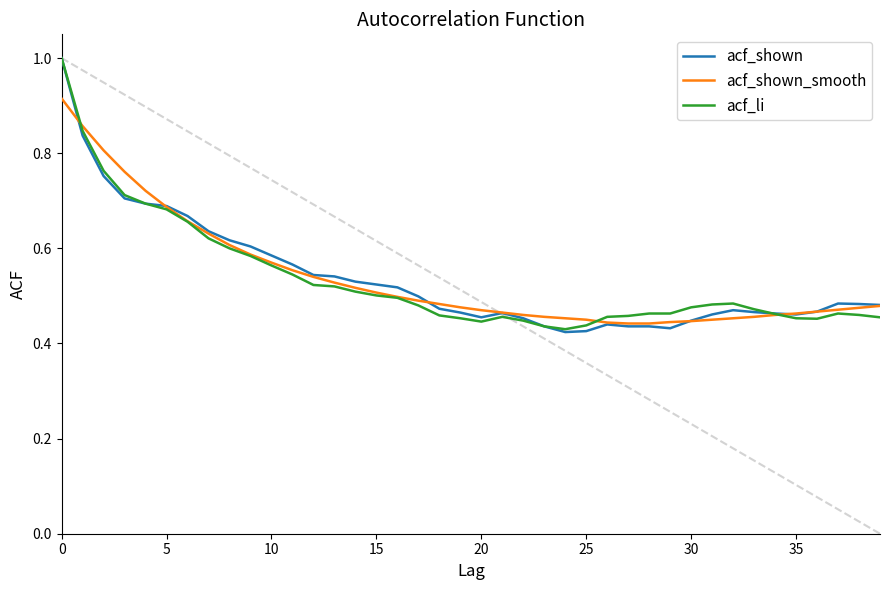

Between 14 and 23, which series saw the biggest shift?

acf_shown